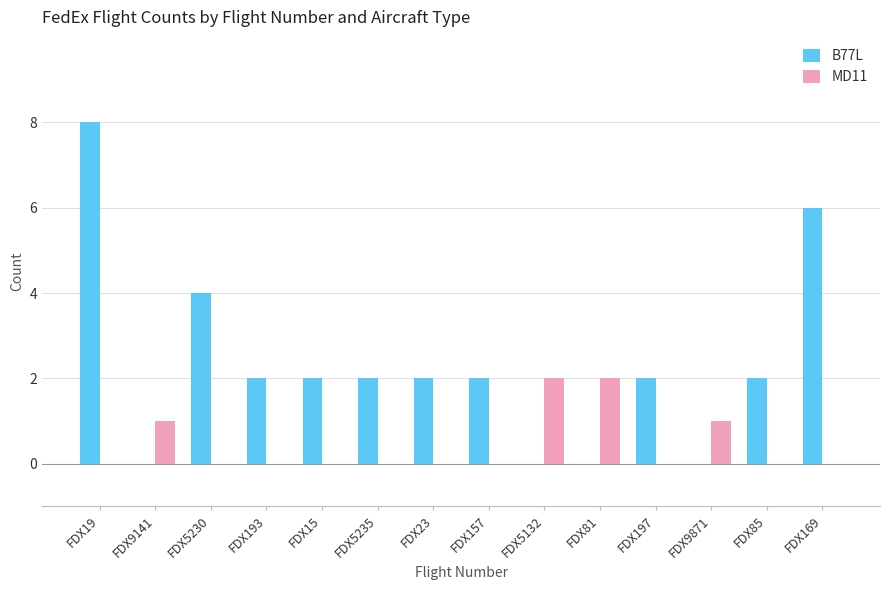

Is it true that B77L equals 0 at FDX9871?

True